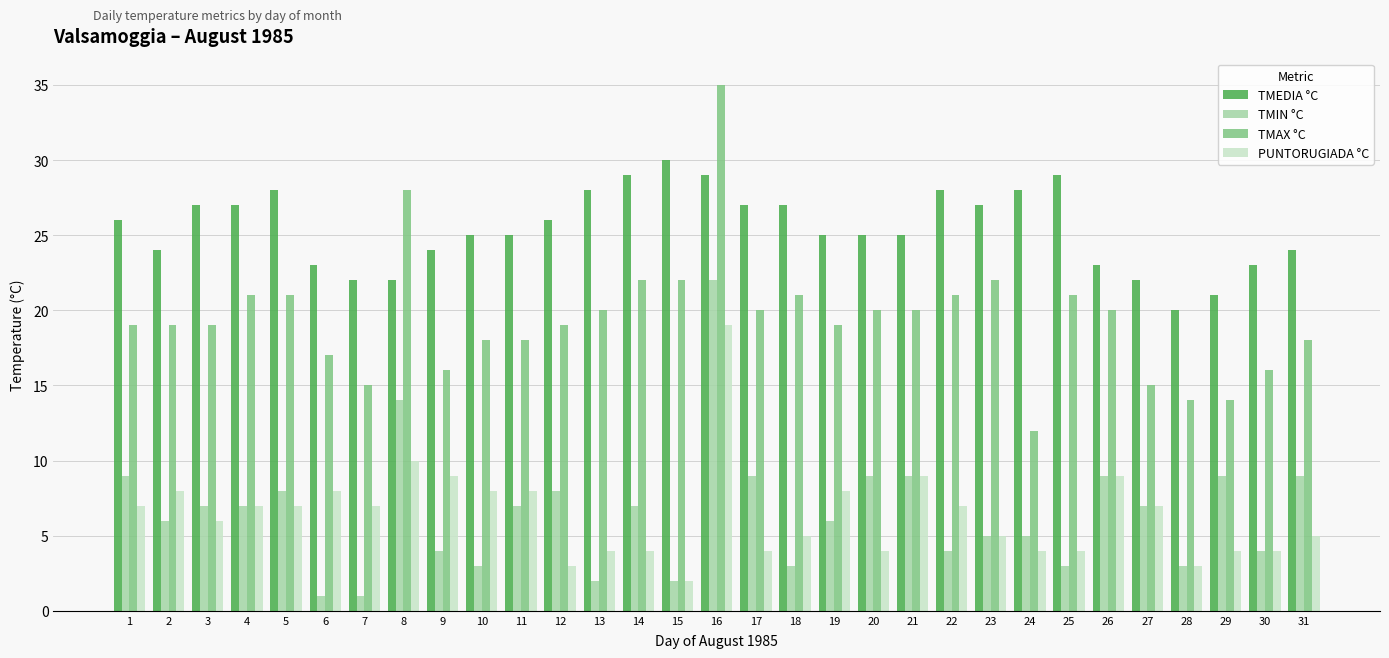

Rank the series by their maximum value, from lowest to highest.

PUNTORUGIADA °C, TMIN °C, TMEDIA °C, TMAX °C